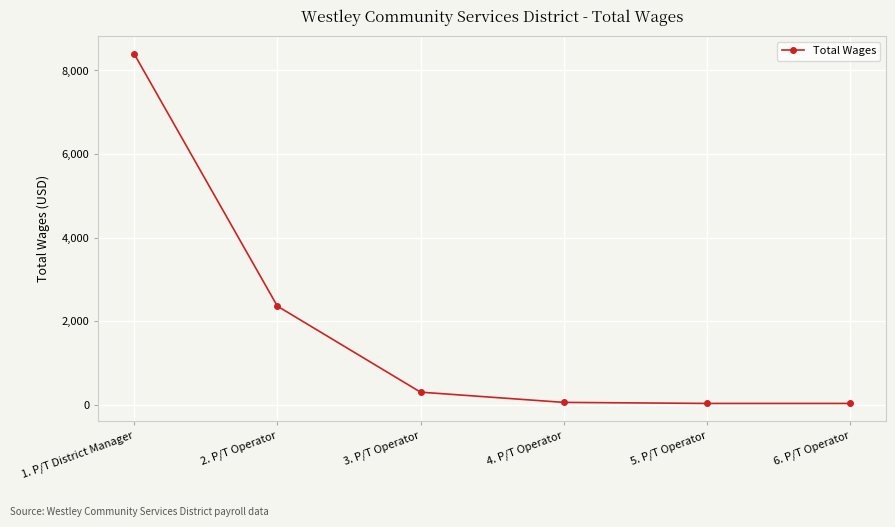

What is the difference between the second highest and minimum values?

2330